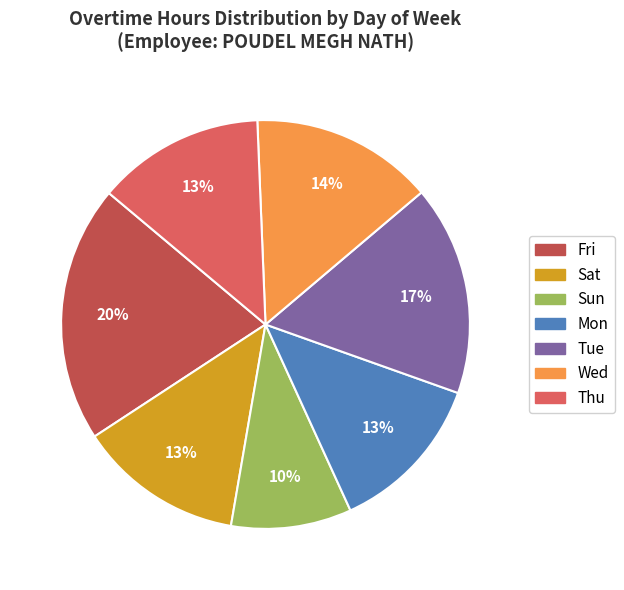

Does any single category account for the majority?

No